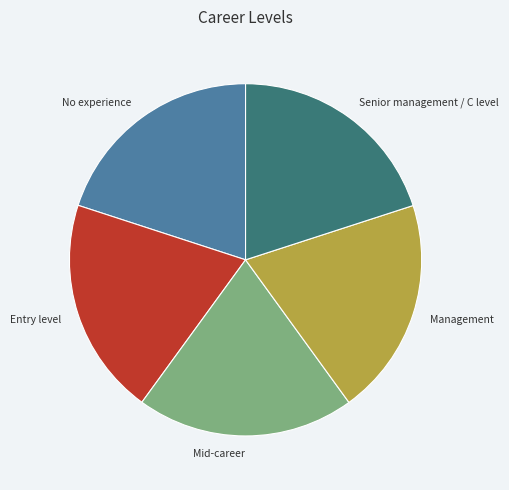

The Senior management / C level slice represents 20% of the pie. True or false?

True